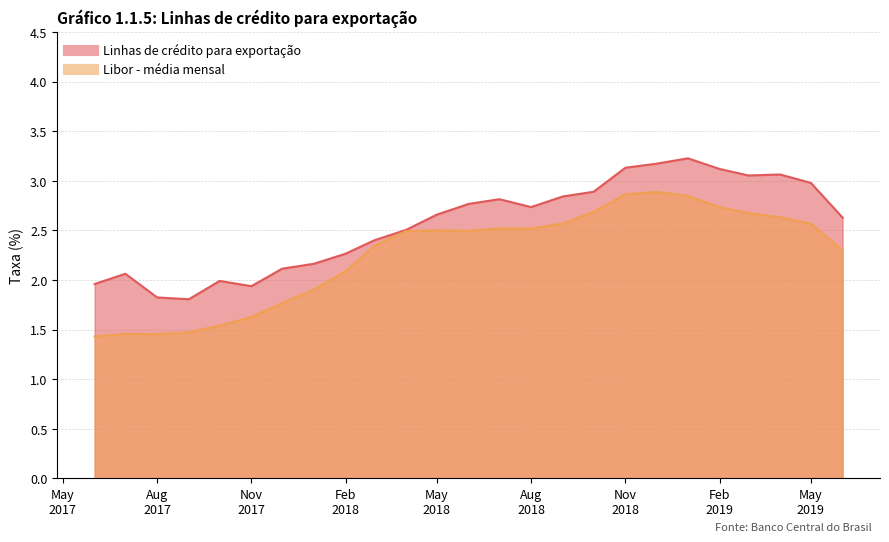

How many categories are shown in the chart?

25